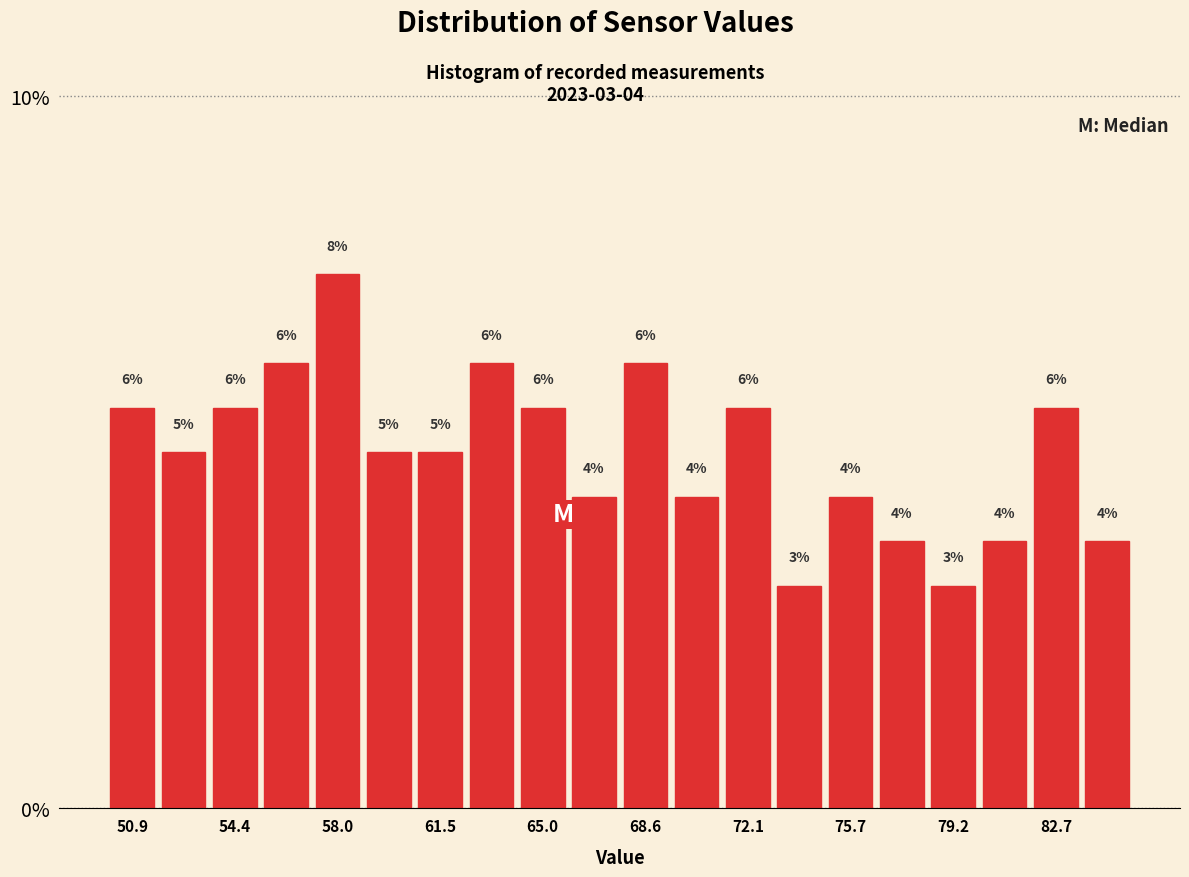

Around what value on the x-axis is the tallest bar? Give the approximate position of its centre, as read against the axis.

58.0